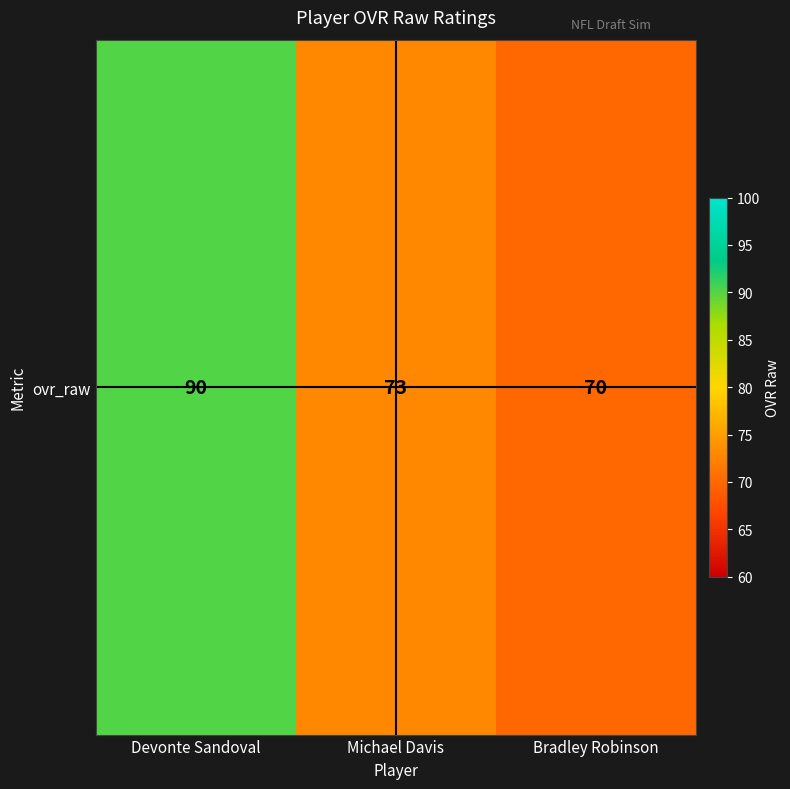

Count the number of values greater than 73.

1